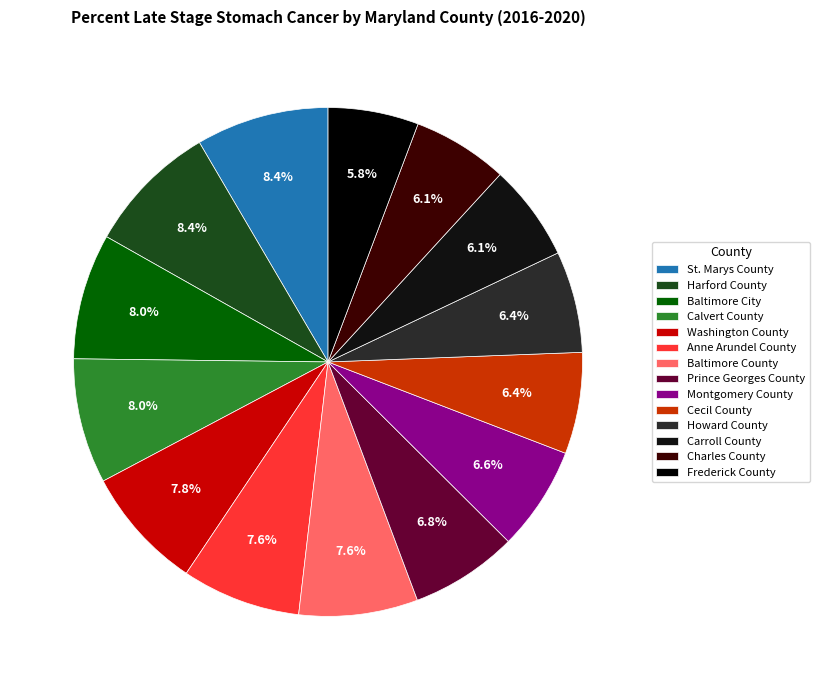

What is the smallest slice in the pie chart?

Frederick County